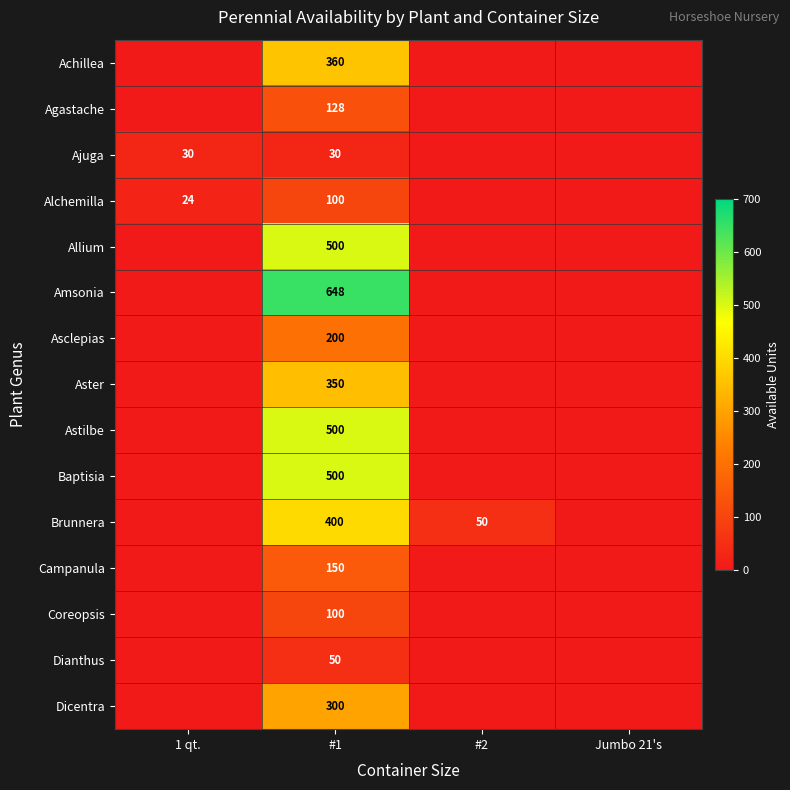

Is it true that Baptisia equals 676 at #1?

False